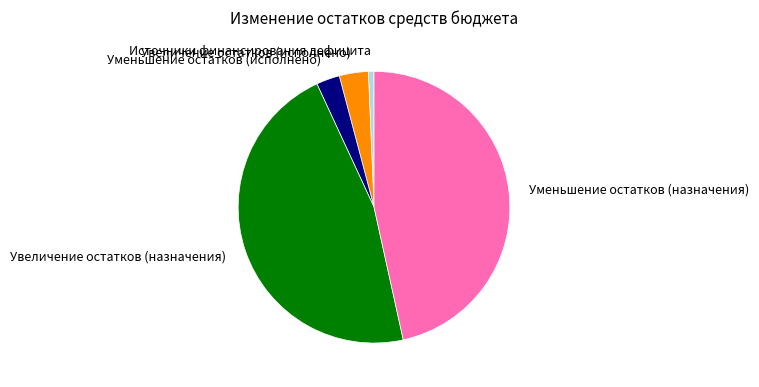

Is it true that Увеличение остатков (исполнено) is 3% of the pie?

True